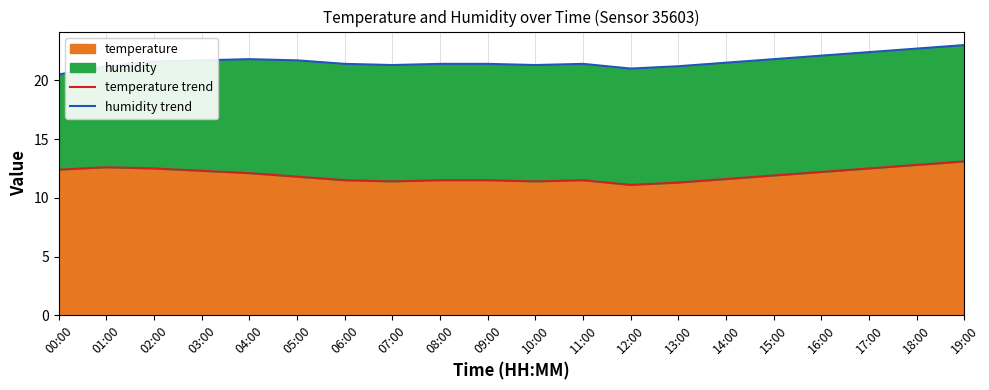

Is the value of temperature trend at 07:00 greater than the value of humidity trend at 04:00?

No